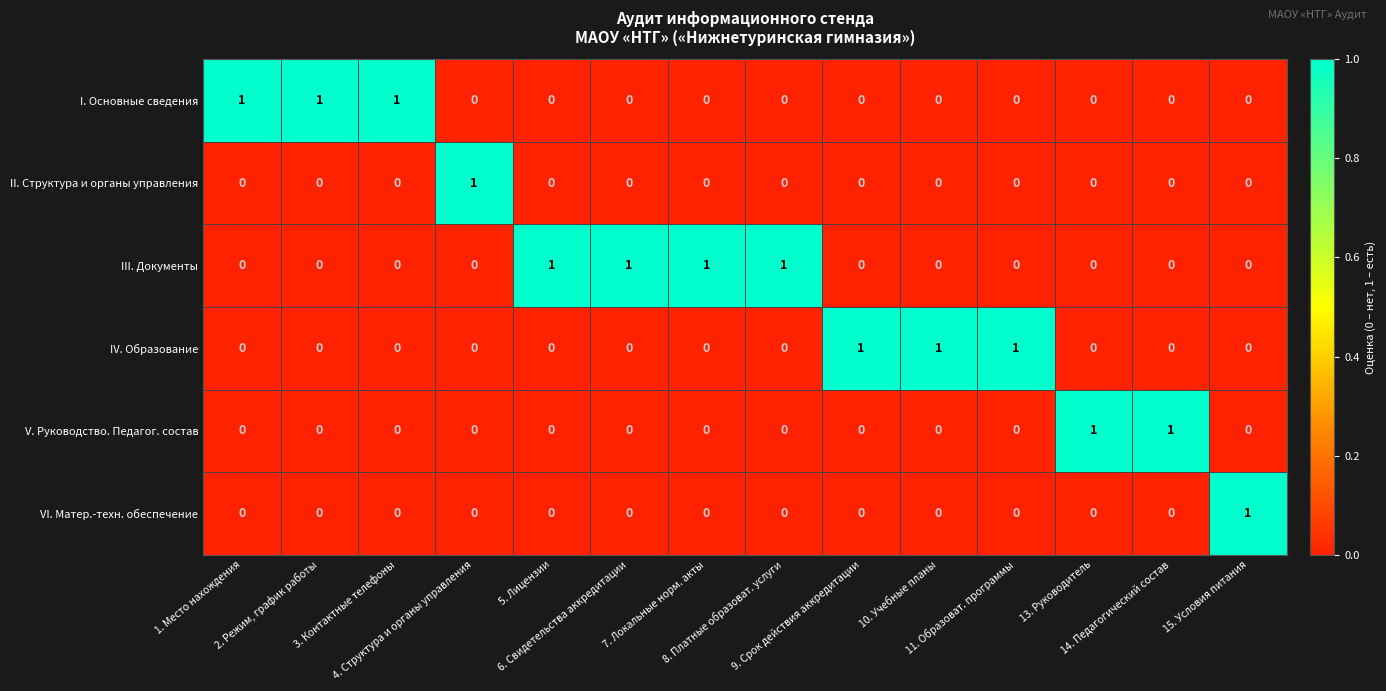

What is the spread (max minus min) of values at 8. Платные образоват. услуги?

1